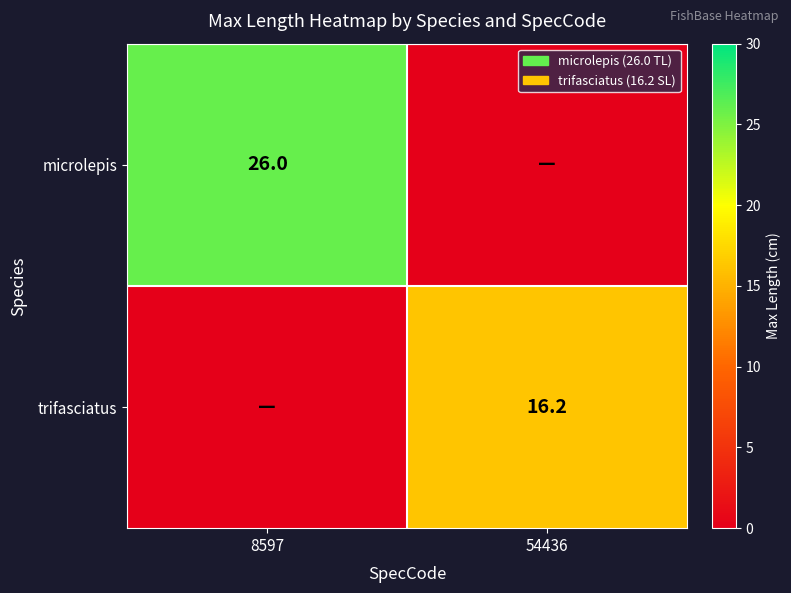

True or false: microlepis has a value of 26.0 at 8597.

True